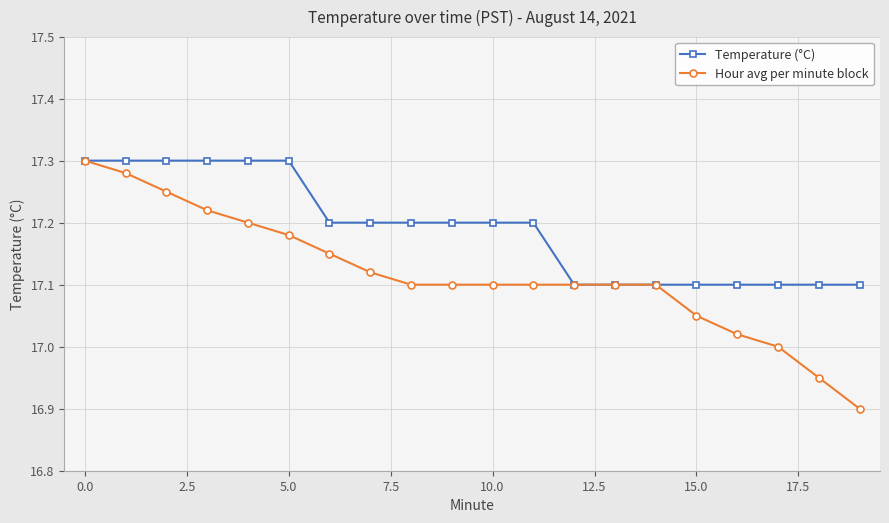

At how many categories does at least one series exceed 17?

20